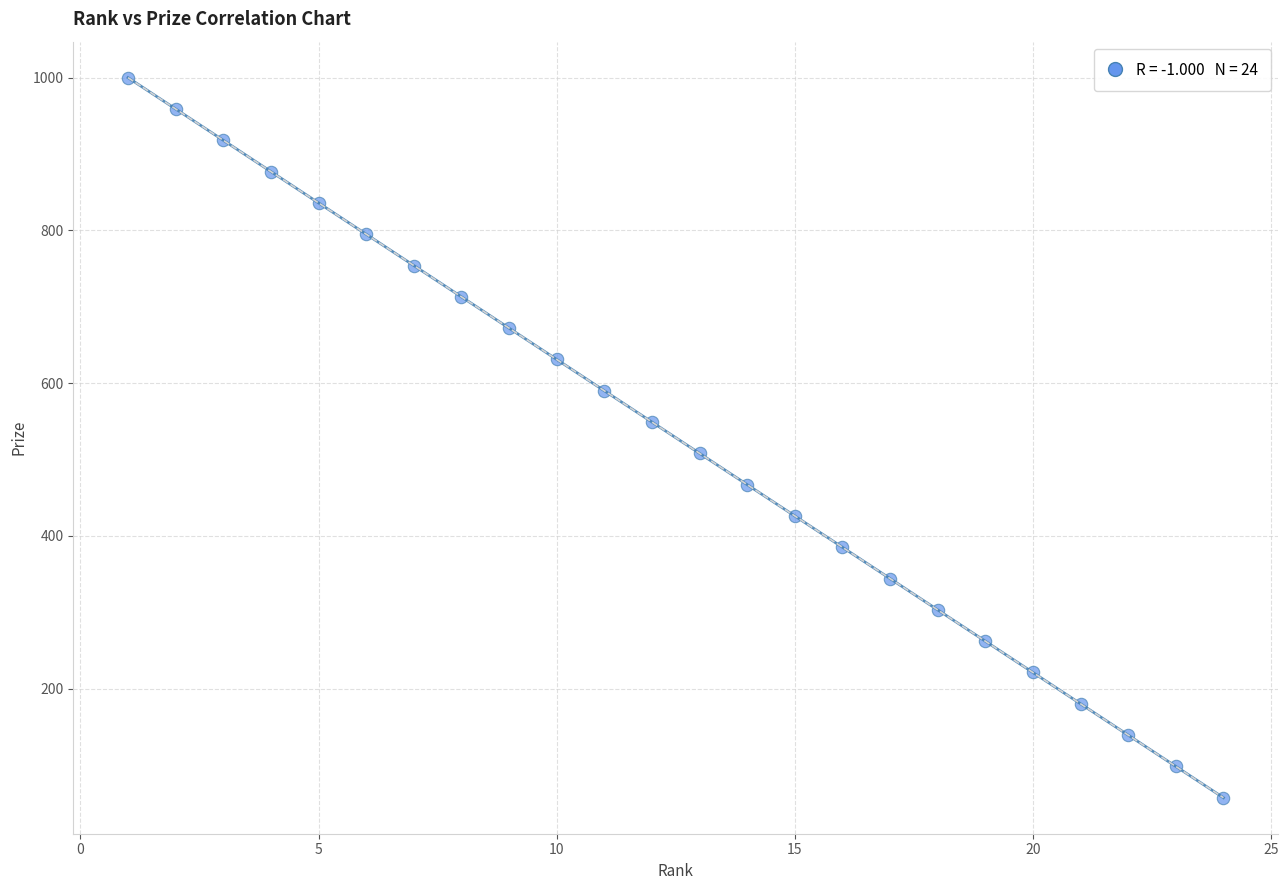

What is the range of Y values (max minus min)?

943